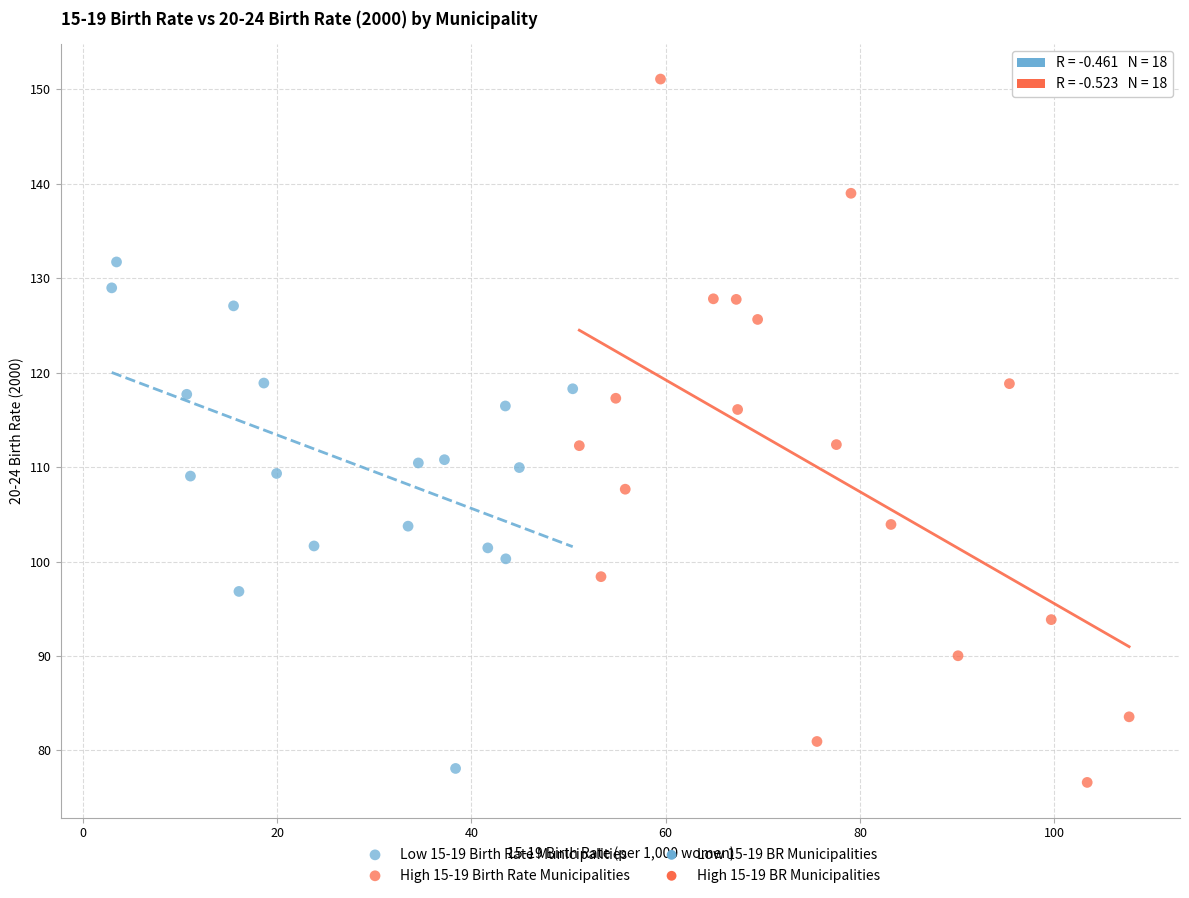

Which series reaches the maximum Y coordinate?

High 15-19 Birth Rate Municipalities